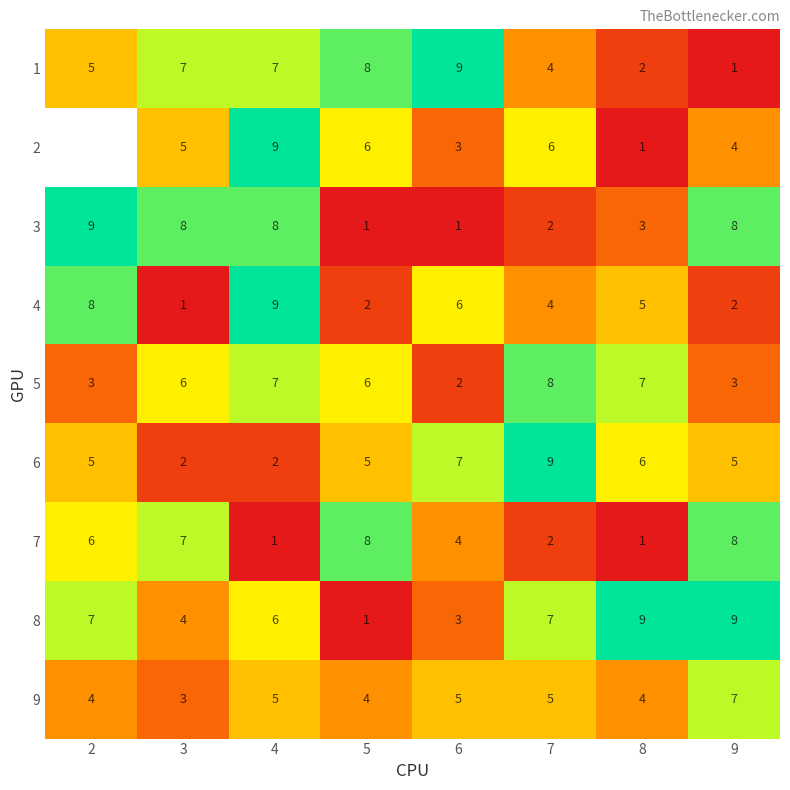

At how many categories does at least one series exceed 4?

8